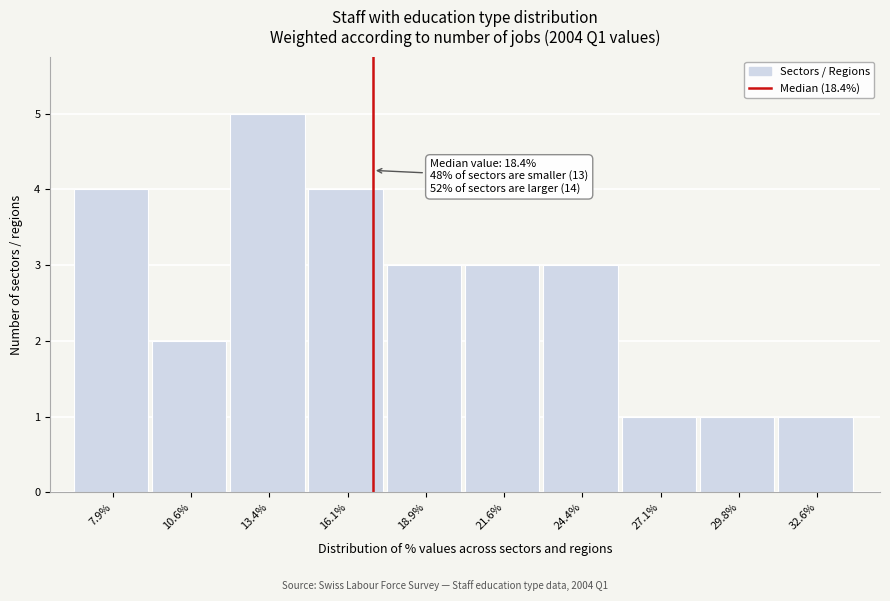

Reading left to right, extract all data points from this chart.

7.9%=4	10.6%=2	13.4%=5	16.1%=4	18.9%=3	21.6%=3	24.4%=3	27.1%=1	29.8%=1	32.6%=1